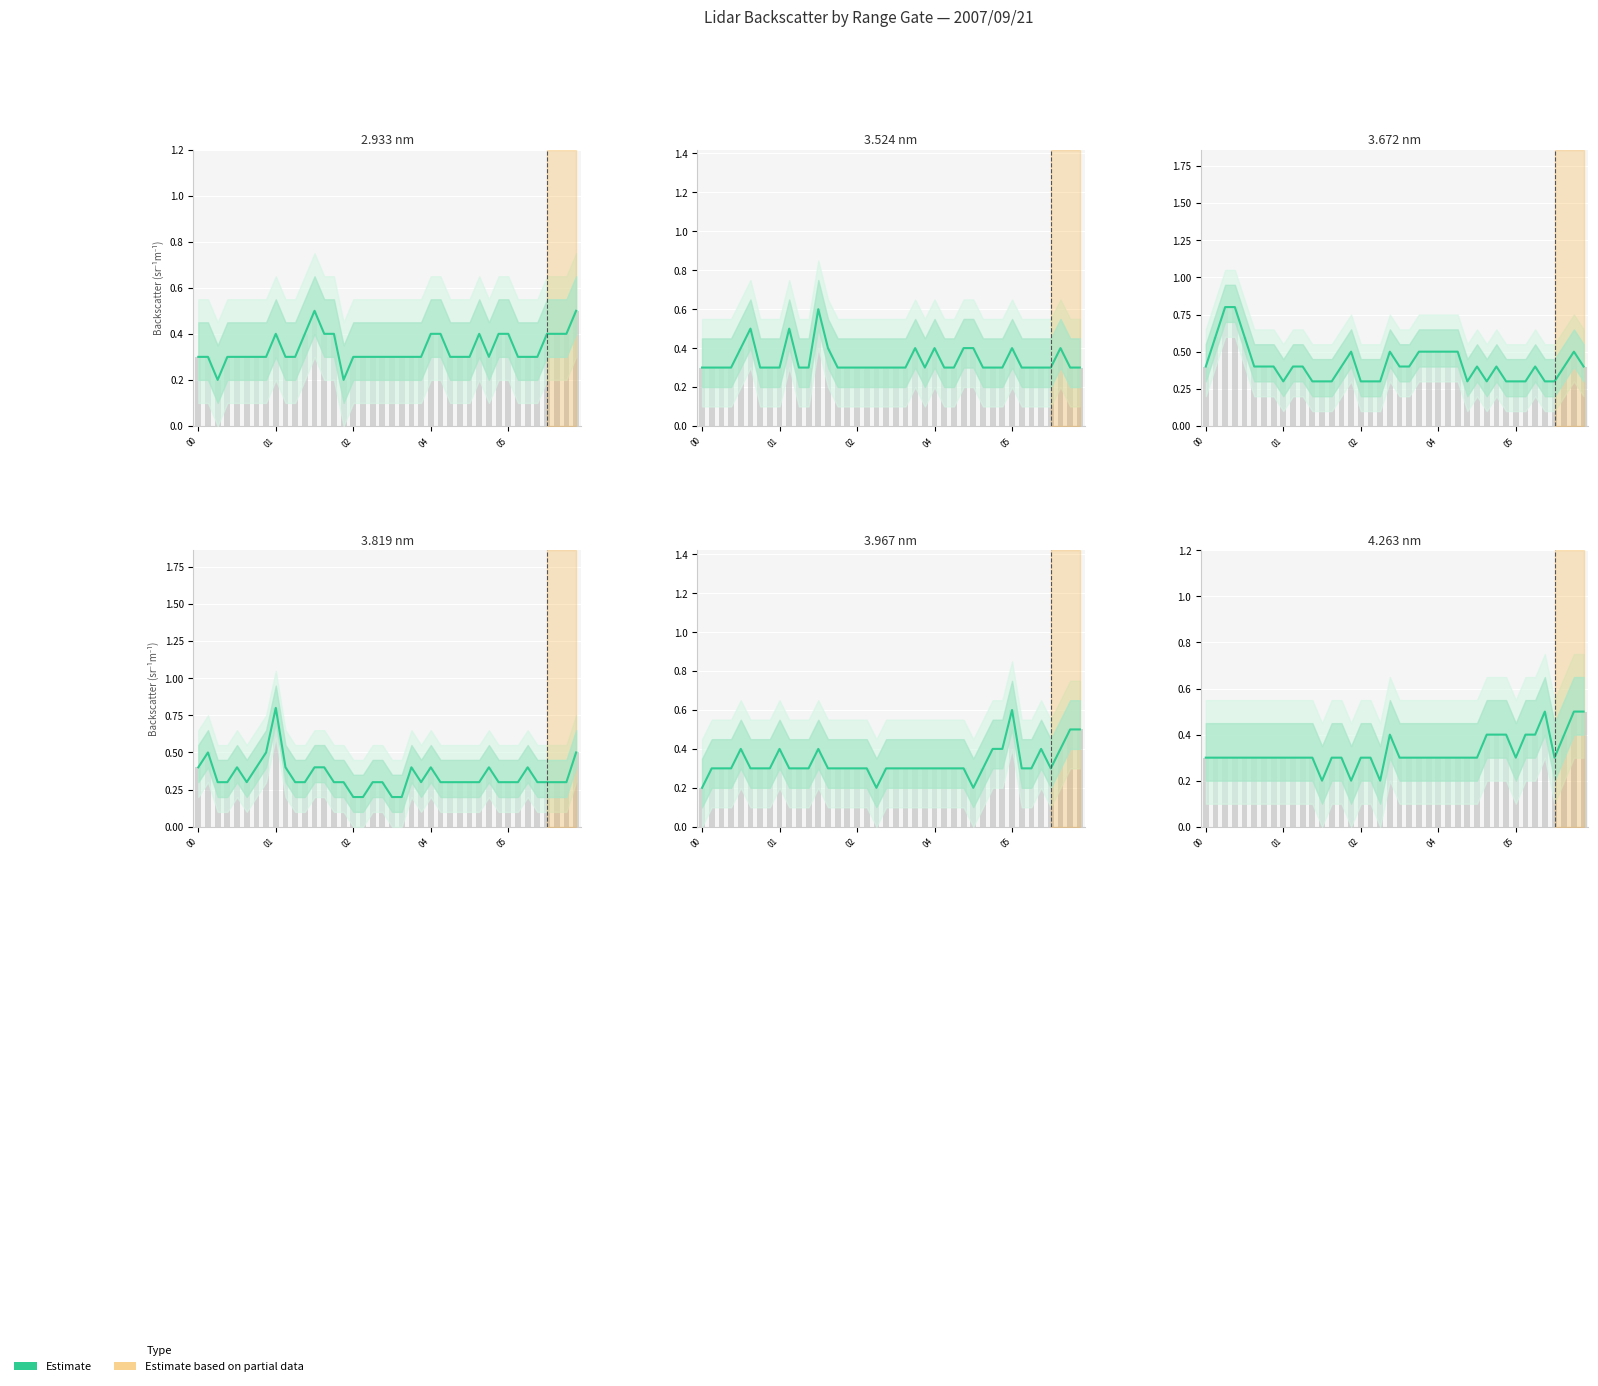

Are the bars horizontal?

No